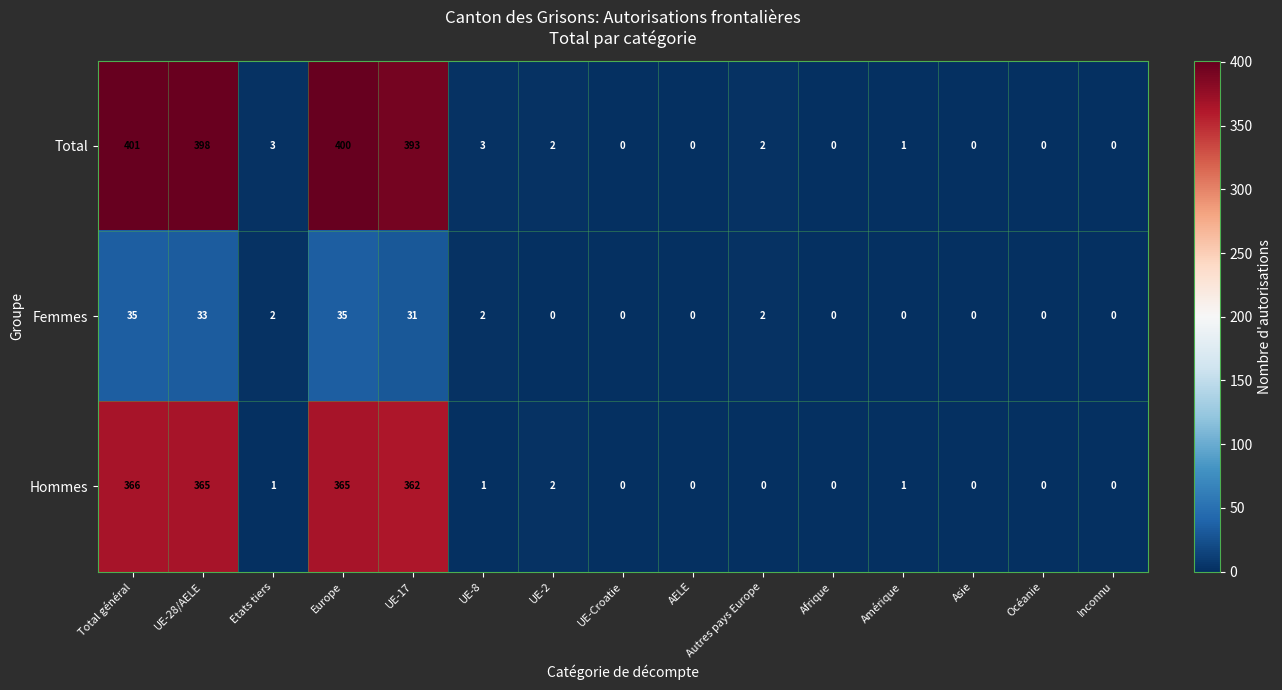

What is the sum of all Femmes values?

140